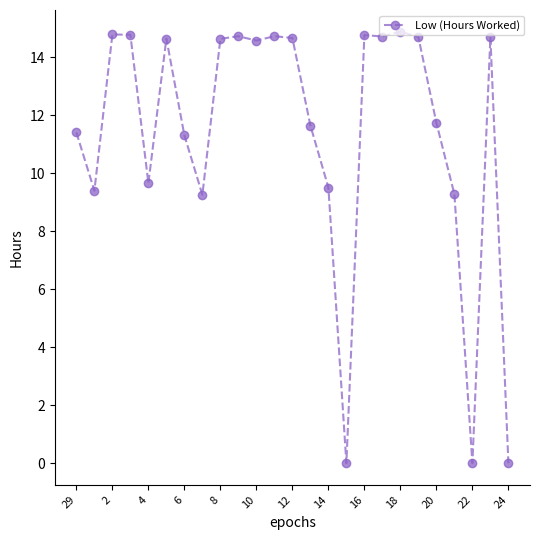

What is the greatest value displayed?

14.9